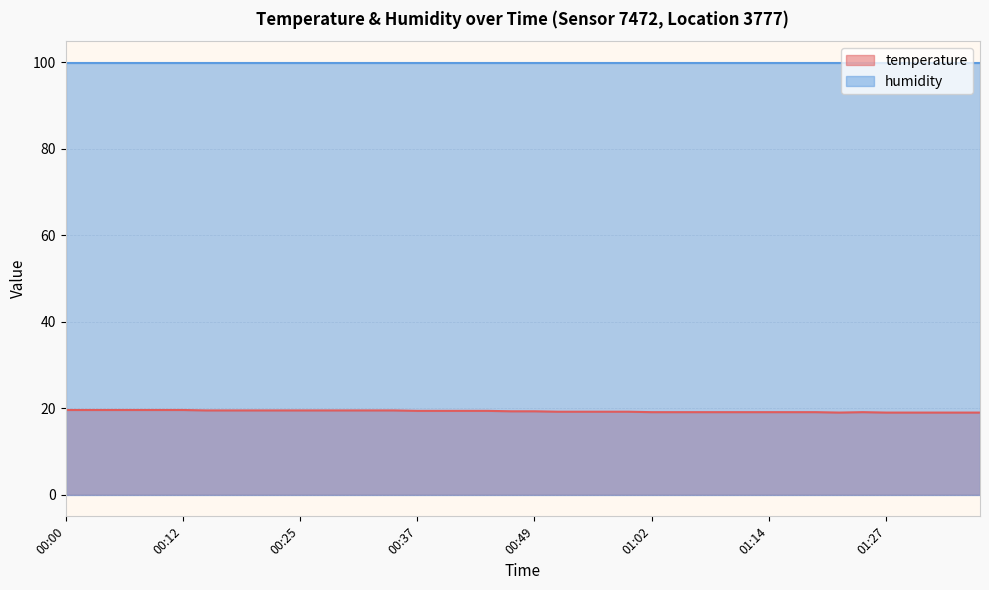

What is the average value?

19.3